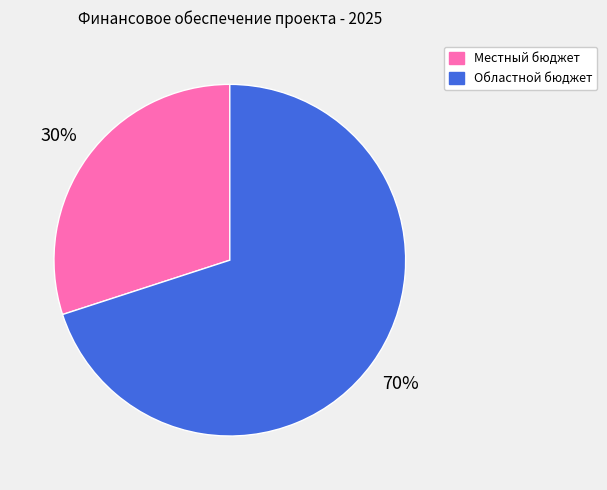

Combined, do Местный бюджет and Областной бюджет account for over 50%?

Yes